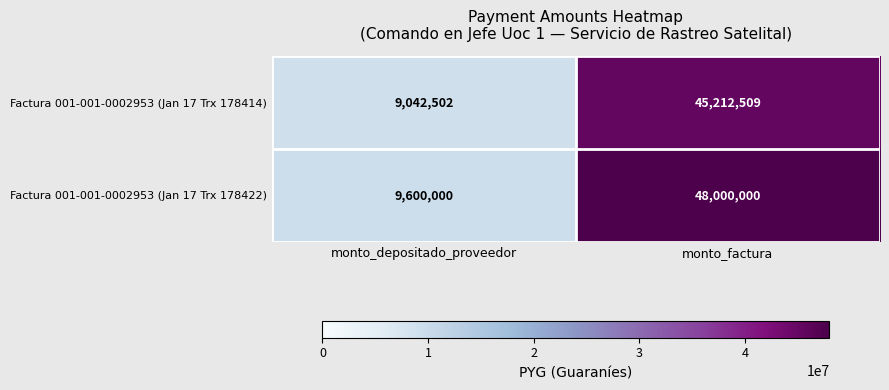

What is the approximate value of Factura 001-001-0002953 (Jan 17 Trx 178422) at monto_factura?

48000000